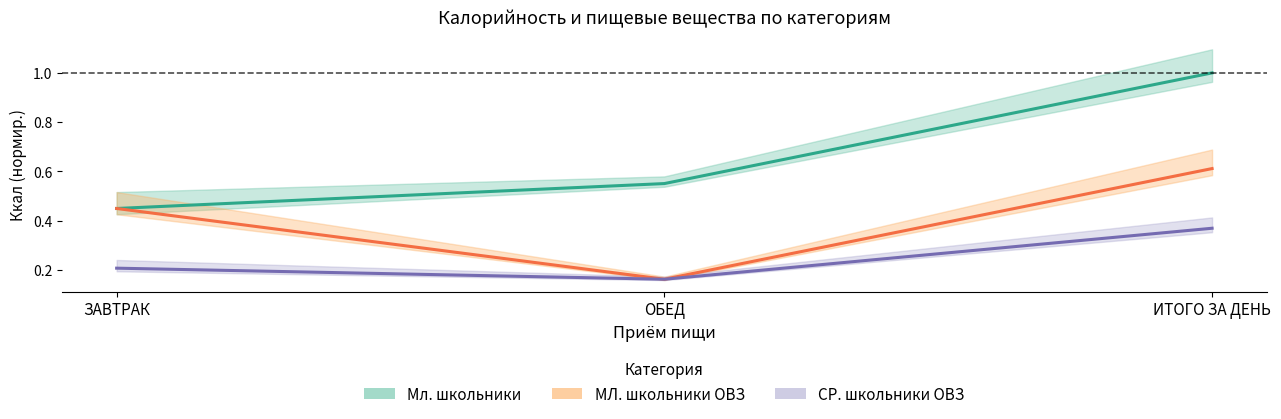

Is it true that МЛ. школьники ОВЗ equals 0.4 at ЗАВТРАК?

True